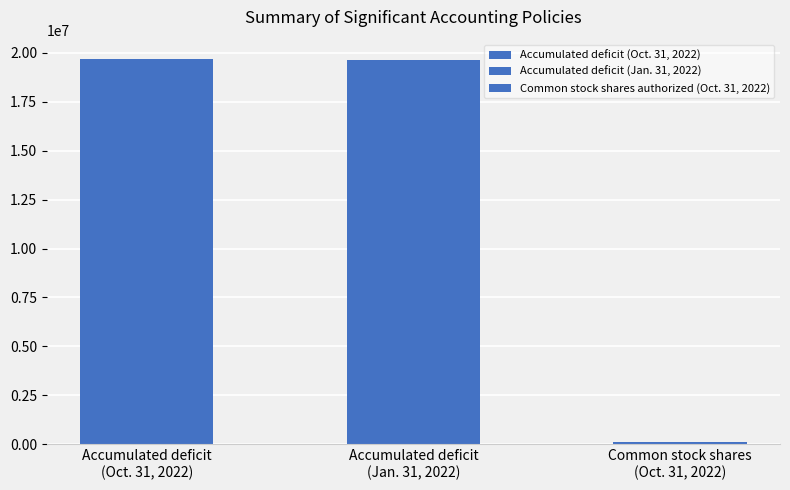

What is the minimum value for Oct. 31, 2022?

103103